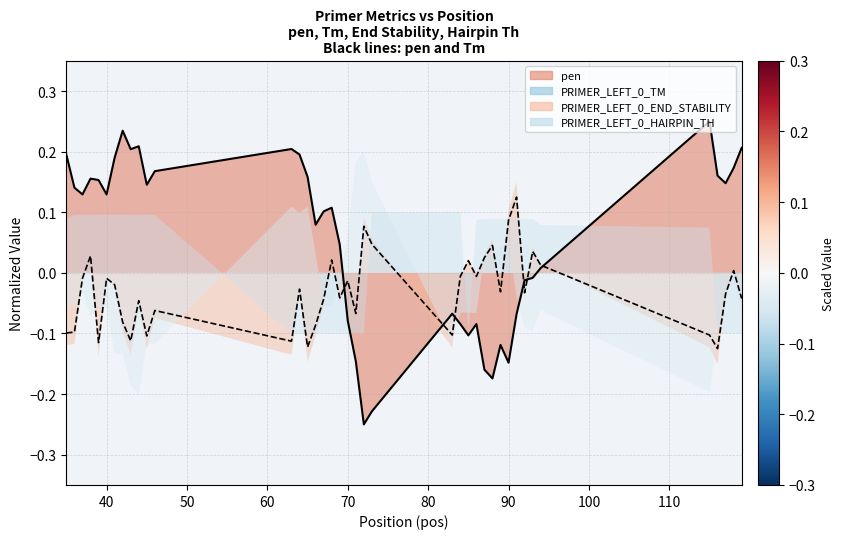

At how many categories does at least one series exceed 0?

33